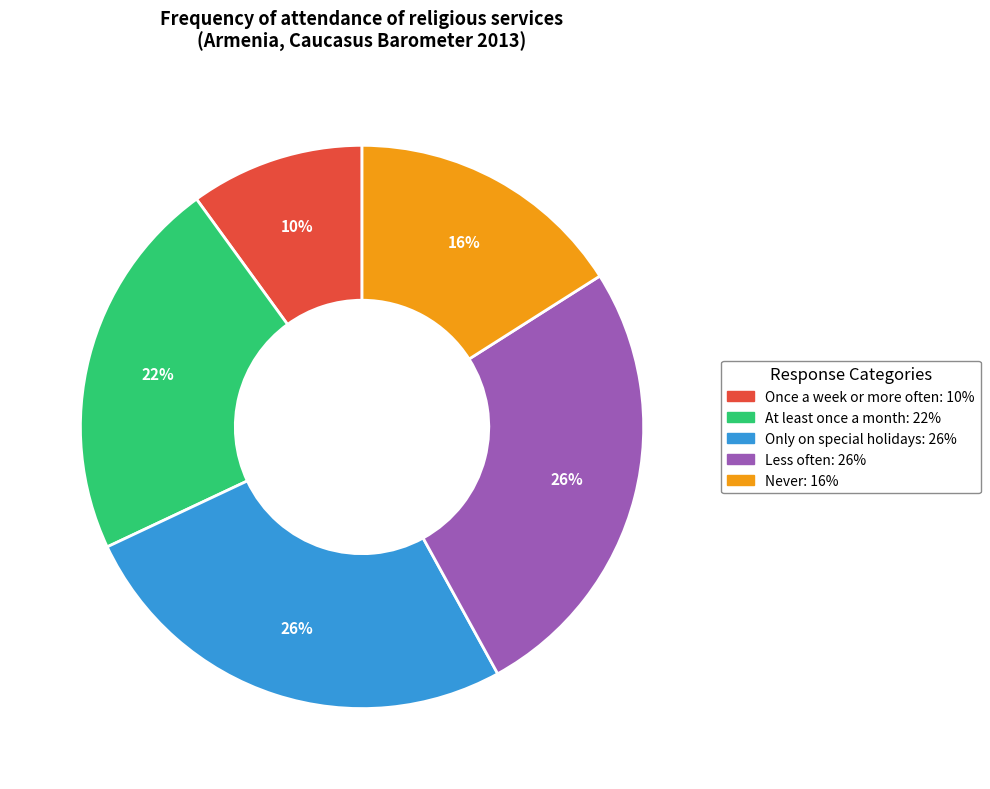

To the nearest percent, what is the combined percentage of Never and Less often?

42%